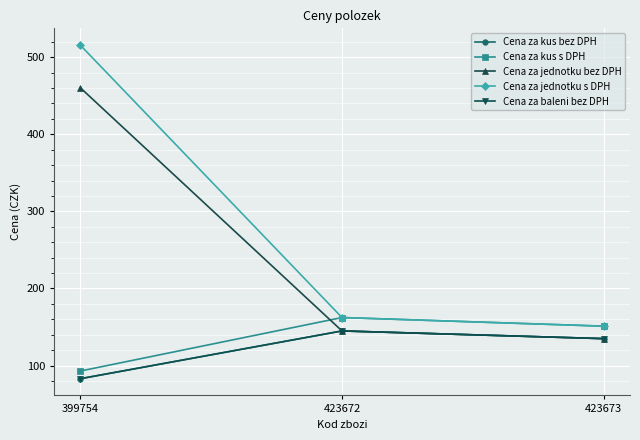

True or false: Cena za baleni bez DPH has a value of 144.9 at 423672.

True